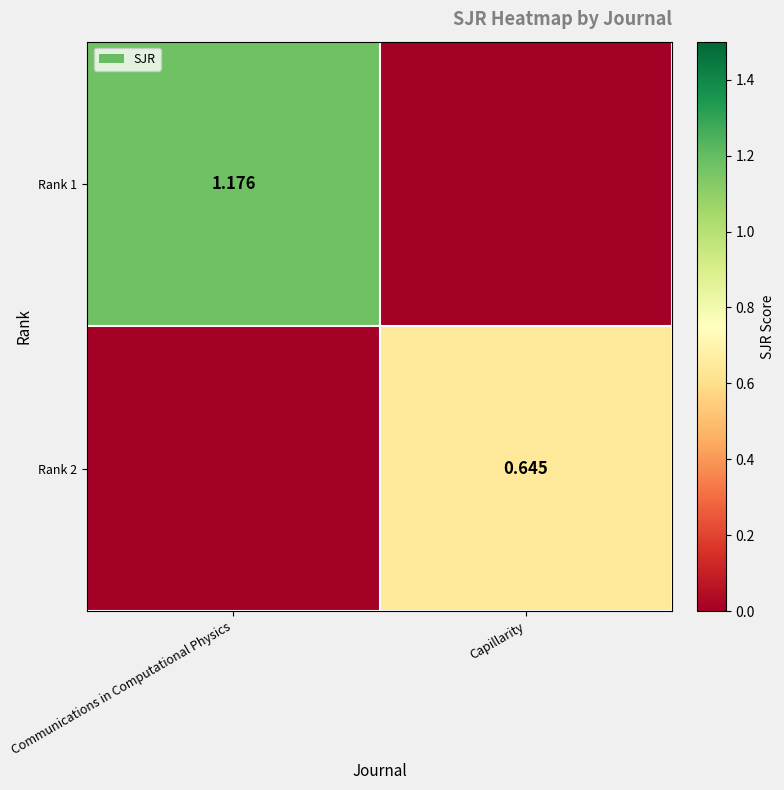

What is the greatest value displayed?

1.2